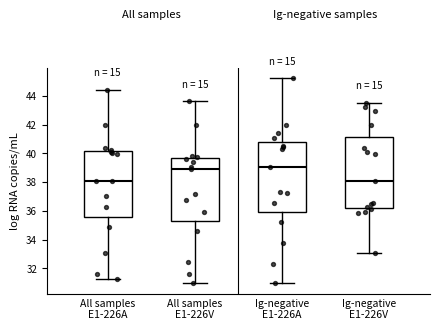

Where does the upper whisker of the box for Ig-negative E1-226V end on the y-axis? The values are not printed on the chart, so give them approximately, as read against the axis.

43.6